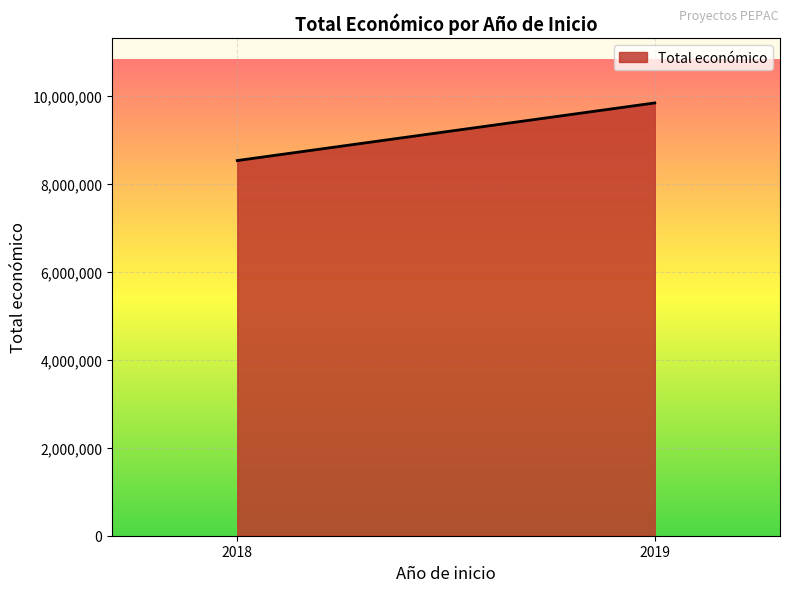

How many values are below 9847932?

1